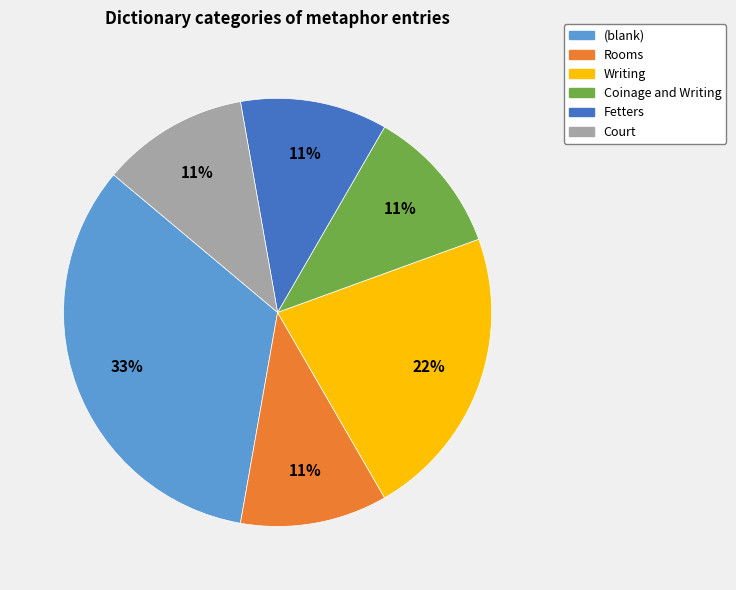

To the nearest percent, what portion does Writing represent?

22%